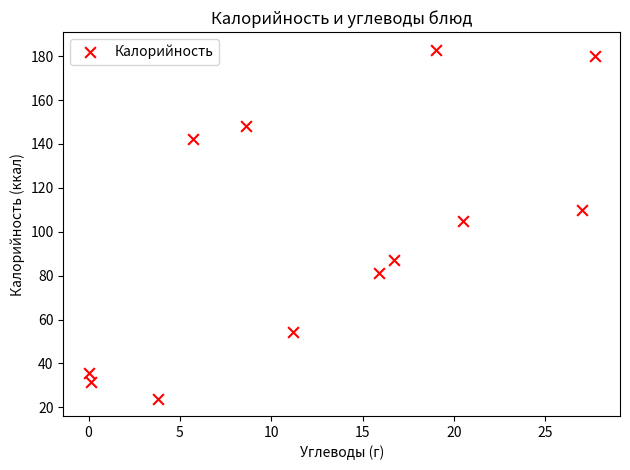

What Y value in the scatter plot is closest to 103?

104.8